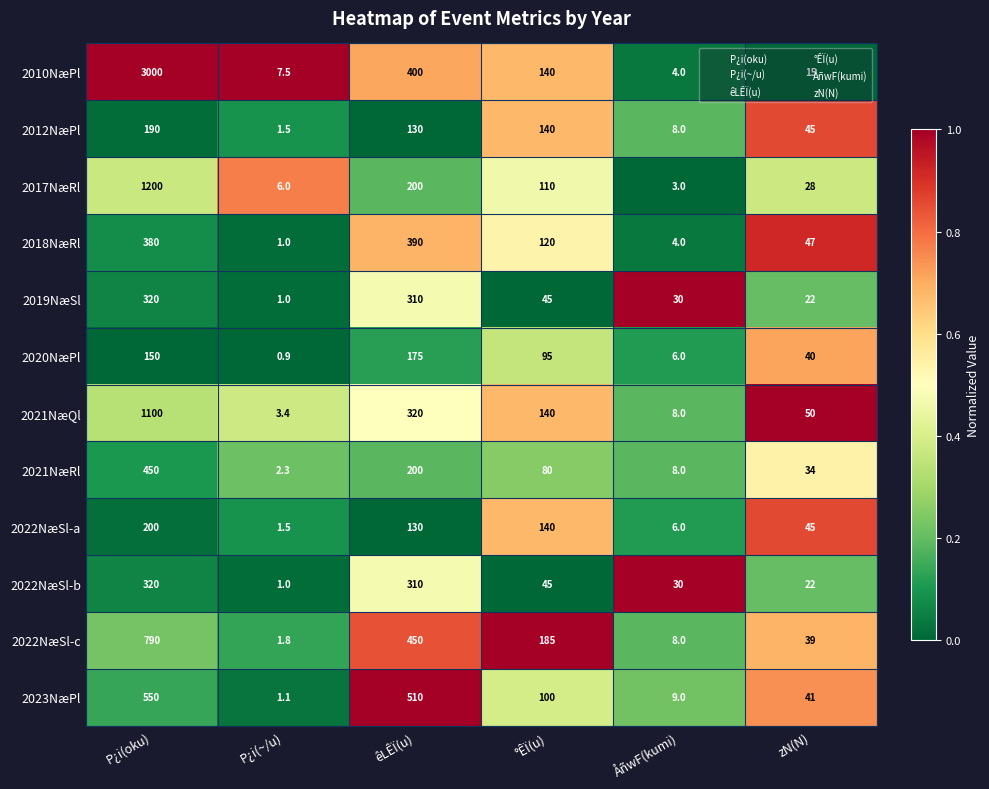

What is the sum of all 2017NæRl values?

1547.0